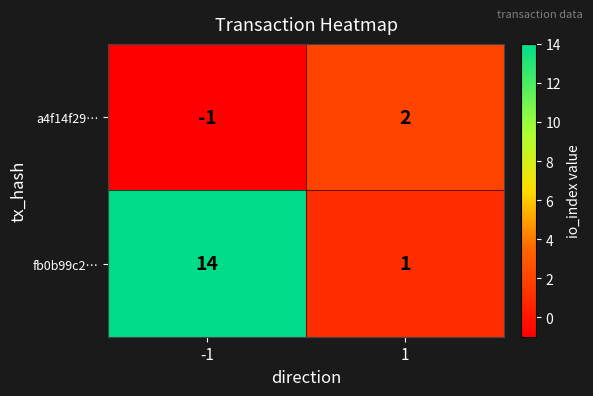

What is the difference between the maximum and minimum values in the a4f14f29… series?

3